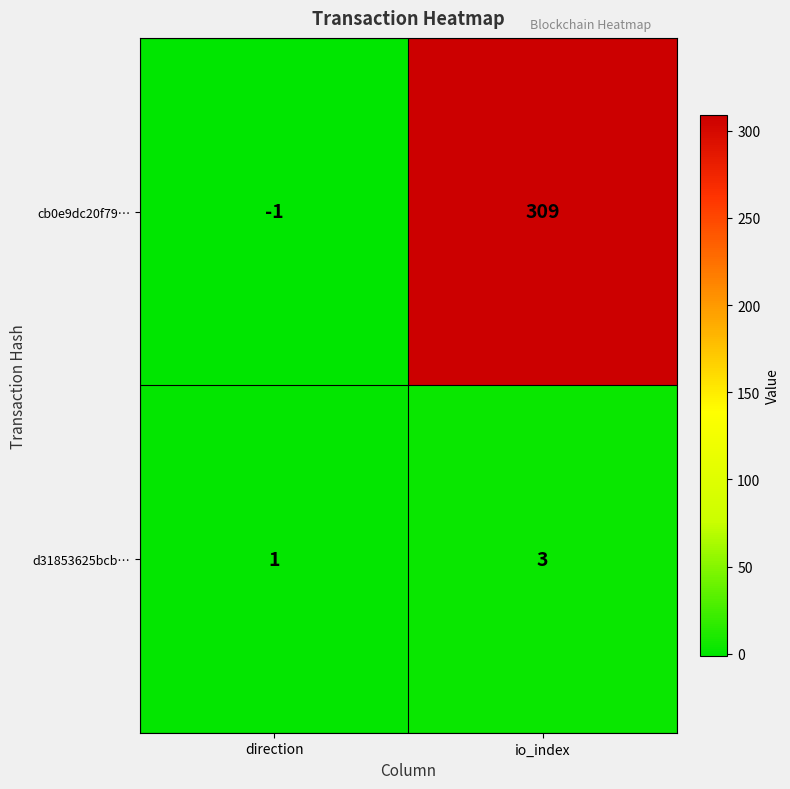

What is the greatest value displayed?

309